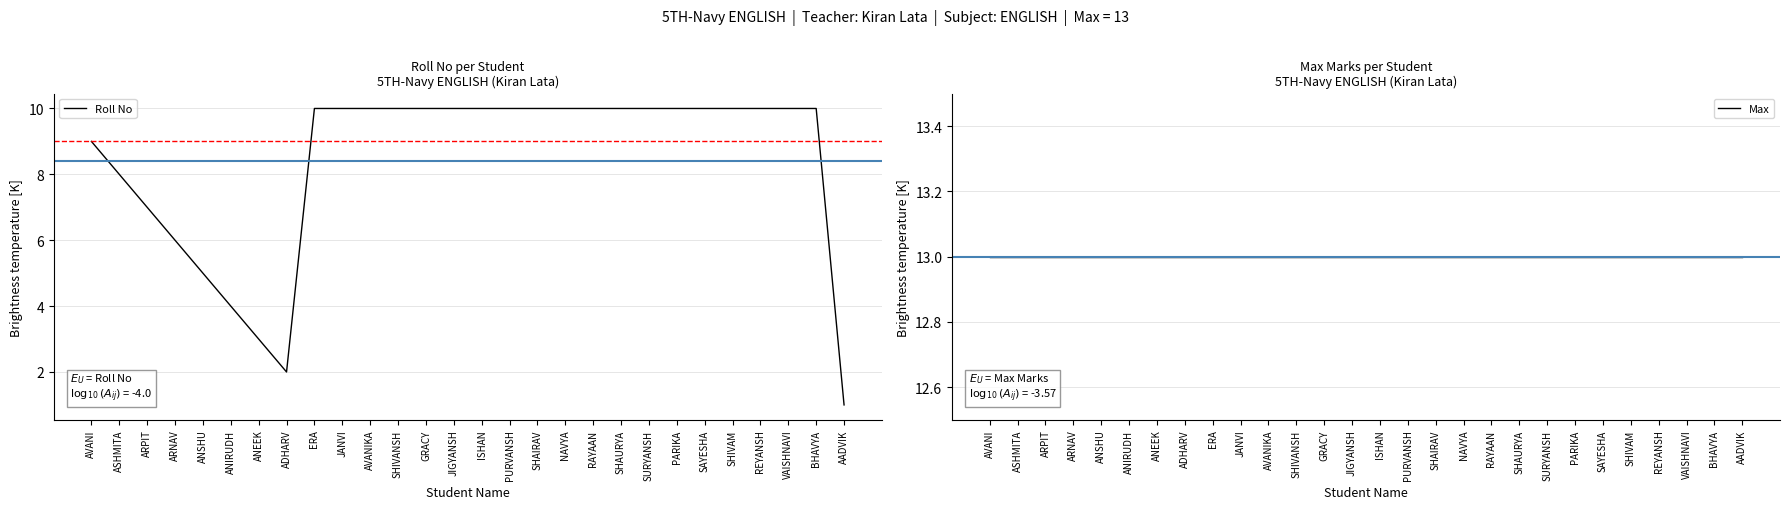

What is the average value of the Roll No series?

8